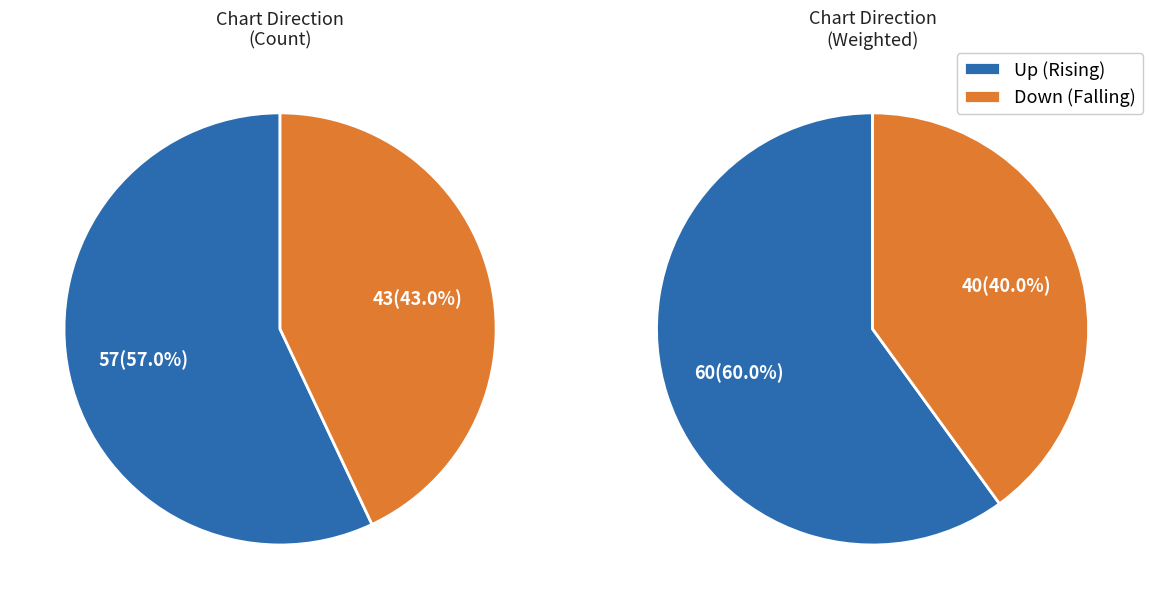

To the nearest percent, what percentage of the pie is up?

57%